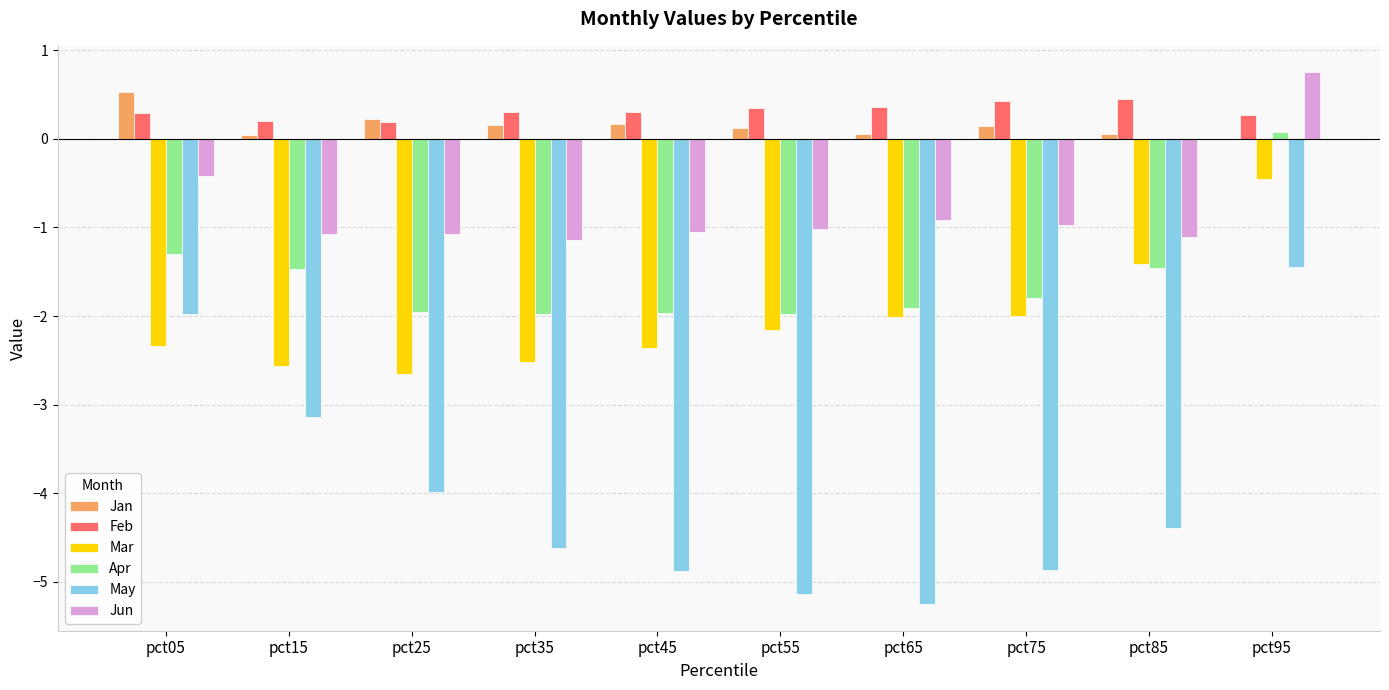

What value does the Apr series have at pct35?

-2.0